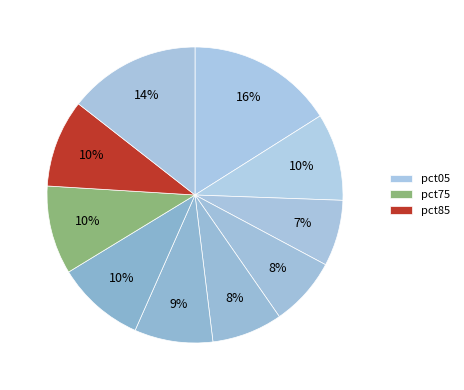

To the nearest percent, what is the difference between the largest and smallest slice percentages?

9%